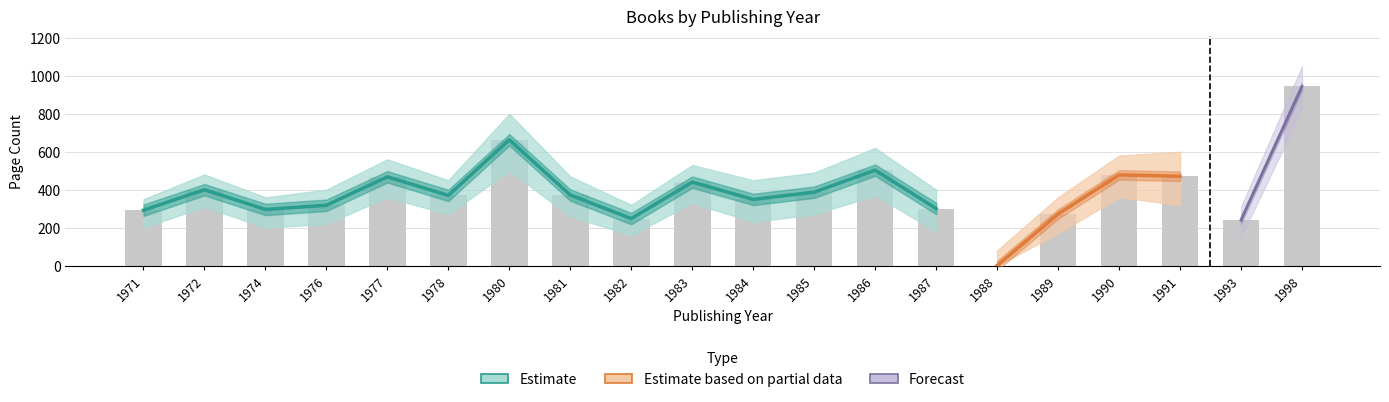

Where is pageCount_partial_mean nearest to the value 472?

1991